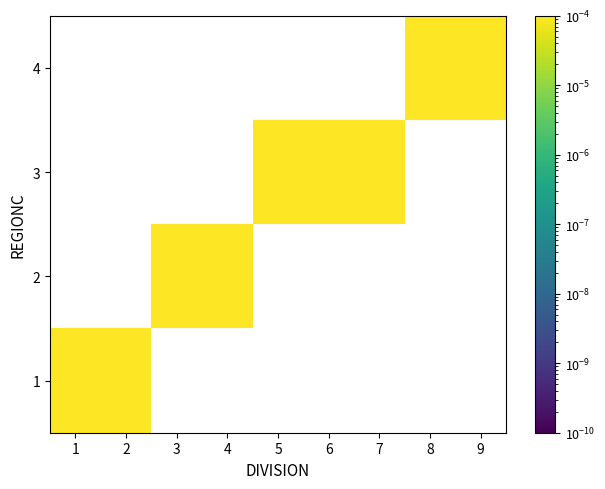

Rank the series by their maximum value, from highest to lowest.

1, 2, 3, 4